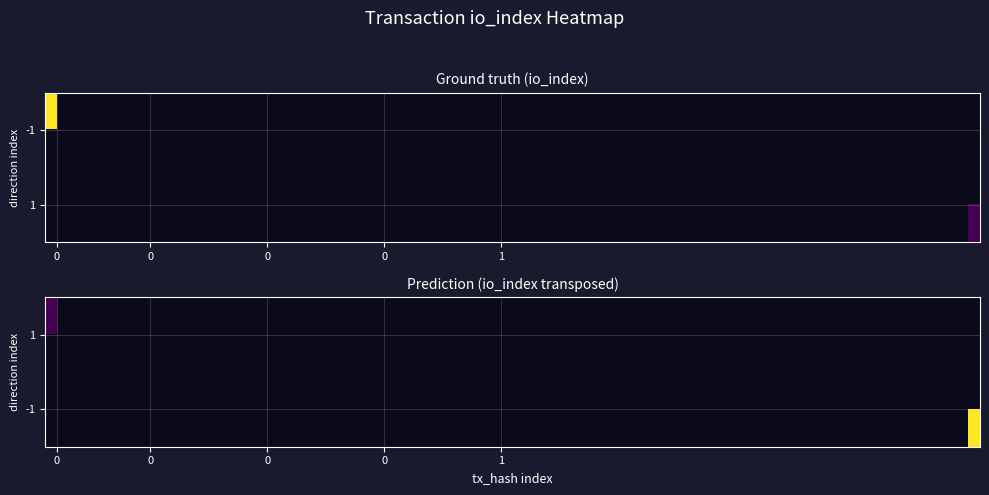

How many categories are shown in the chart?

40